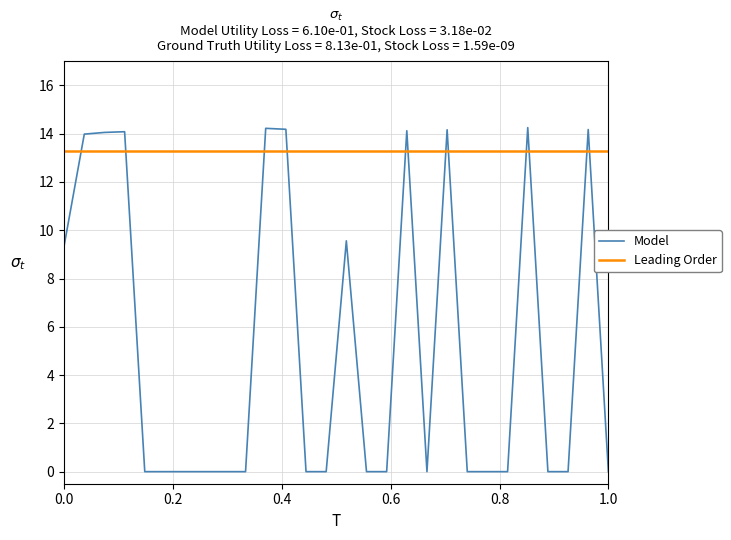

Rank the series by their average value, from lowest to highest.

Model, Leading Order